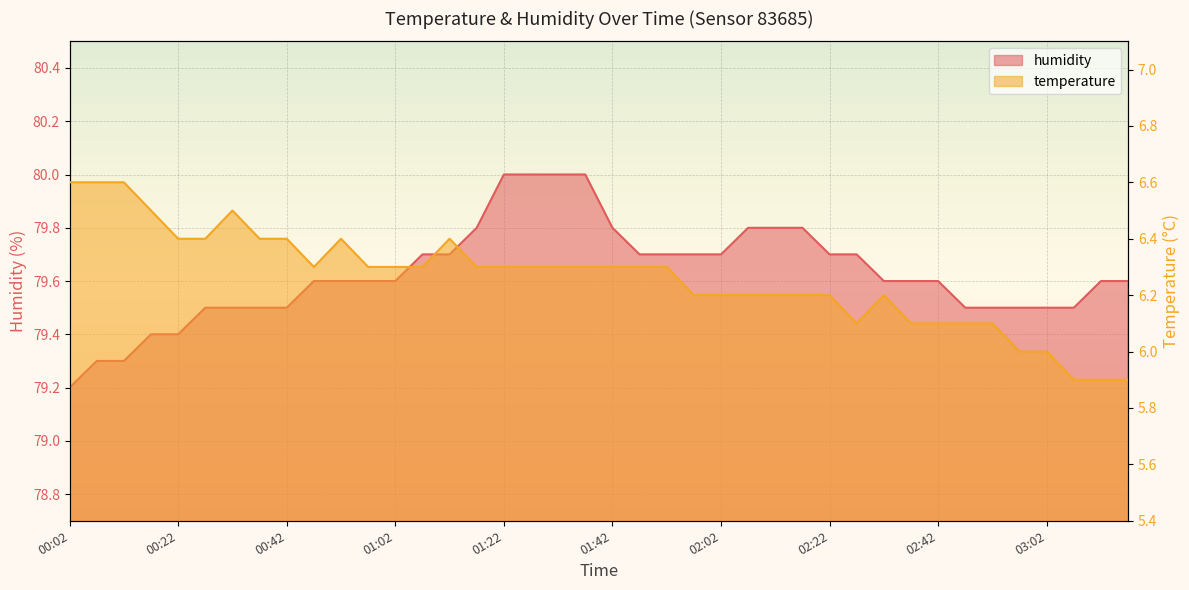

What is the average value of the temperature series?

6.3